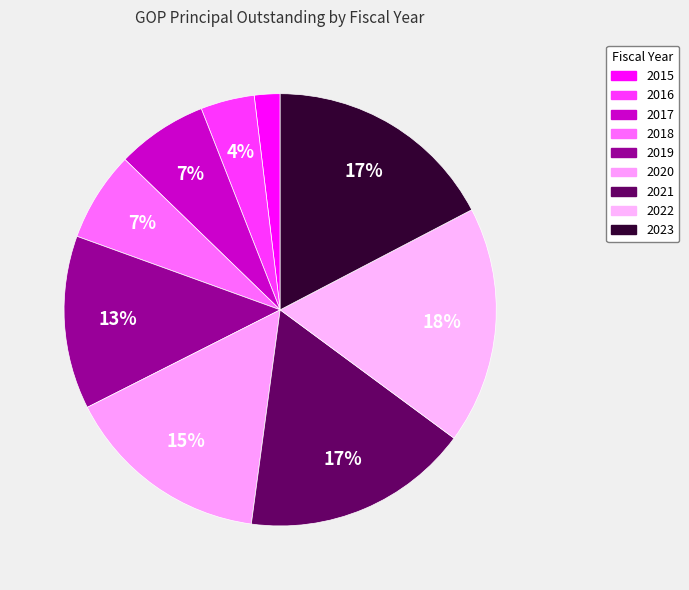

How many segments does this pie chart have?

9